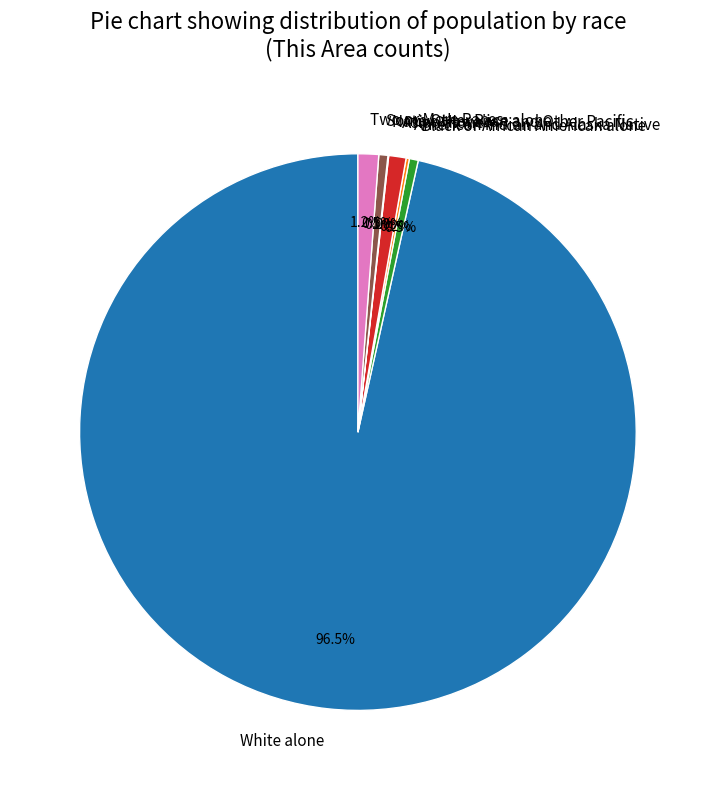

Does White alone represent more than half of the total?

Yes